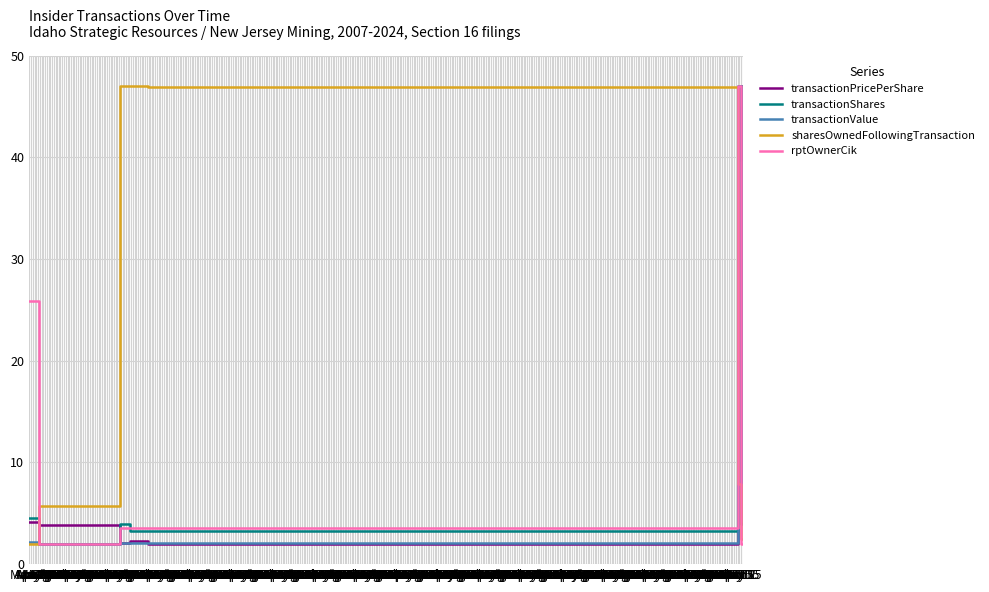

Does the chart have visible grid lines?

Yes